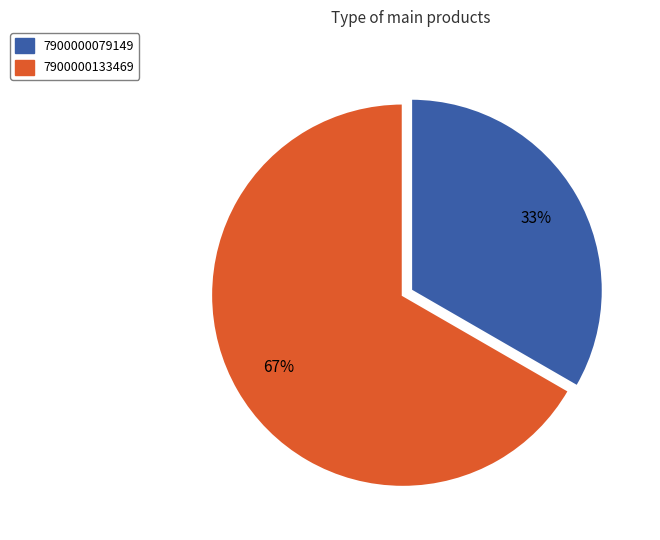

How many segments does this pie chart have?

2